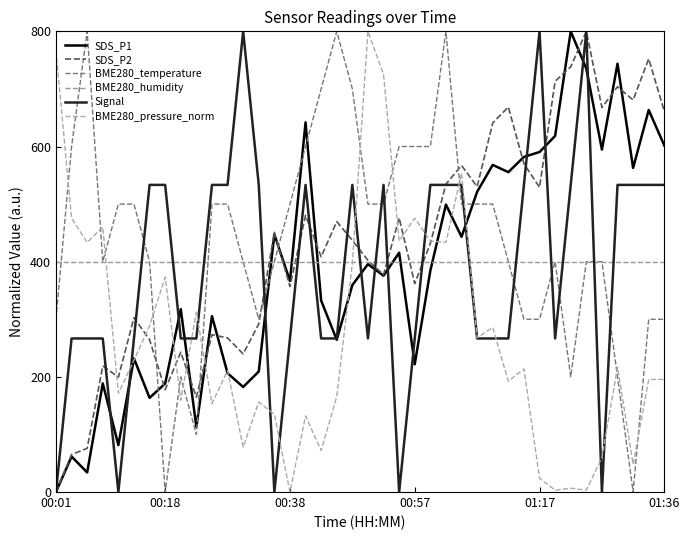

What is the difference between the maximum and minimum values in the SDS_P1 series?

800.0